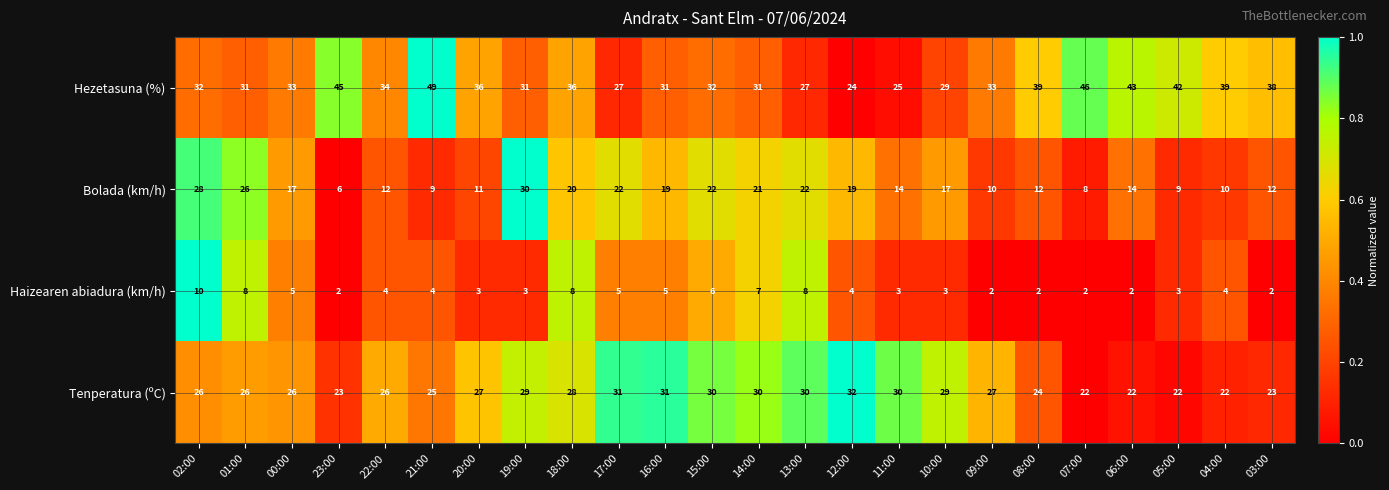

At which label does Bolada (km/h) reach its minimum?

23:00